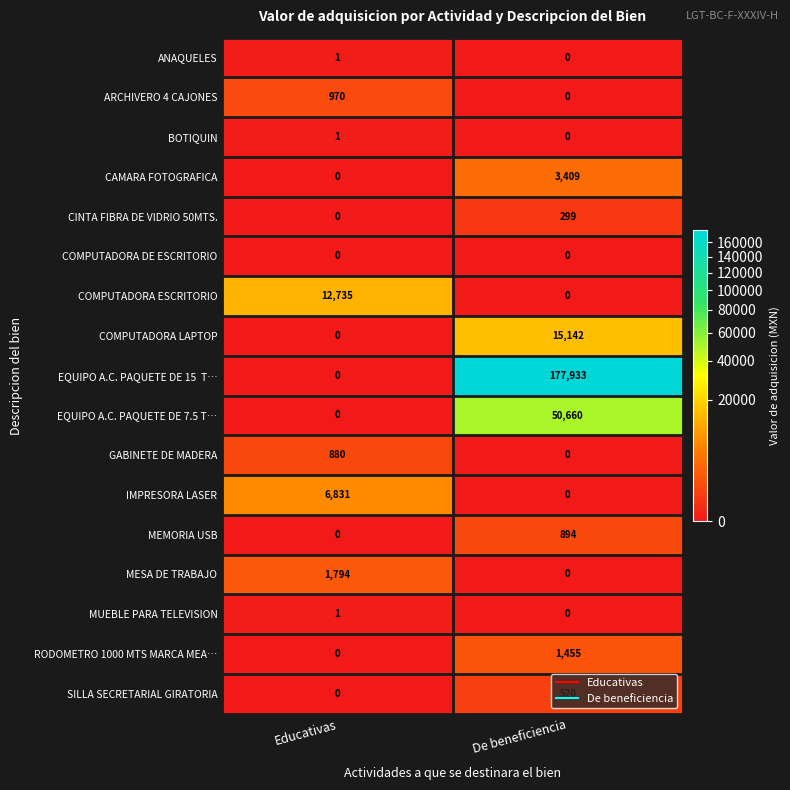

Rank the categories by EQUIPO A.C. PAQUETE DE 7.5 T… value from lowest to highest.

Educativas, De beneficiencia